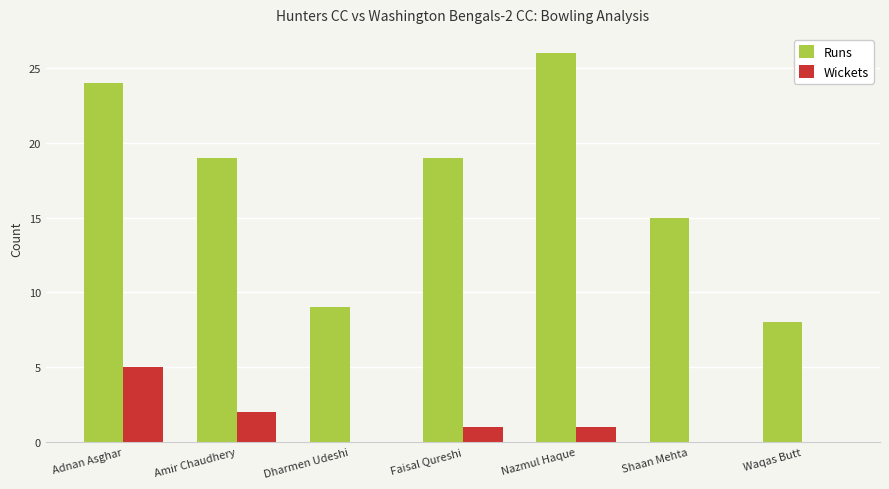

Which series changed the most between Dharmen Udeshi and Nazmul Haque?

Runs